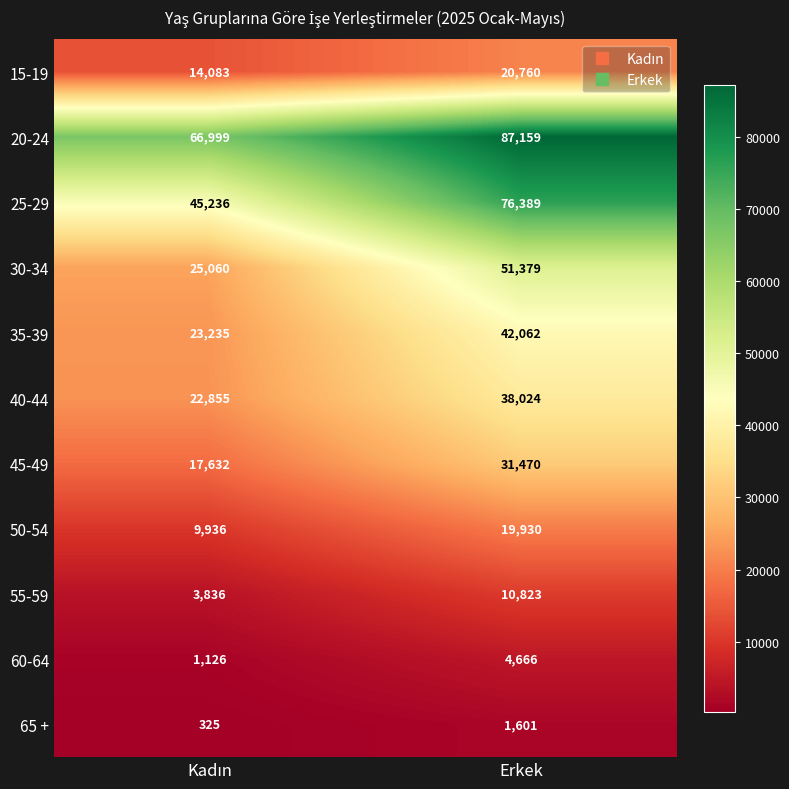

List the series in order of their peak value, lowest first.

65 +, 60-64, 55-59, 50-54, 15-19, 45-49, 40-44, 35-39, 30-34, 25-29, 20-24